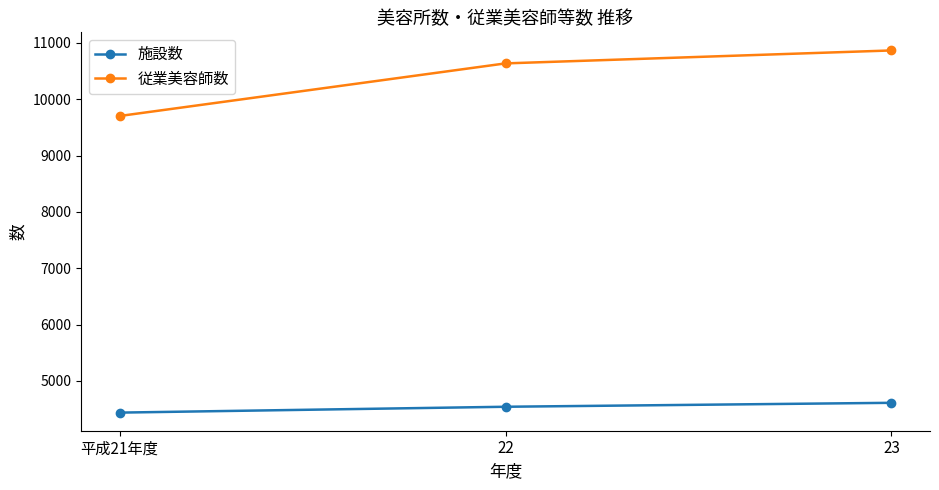

What is the maximum value shown in the chart?

10867